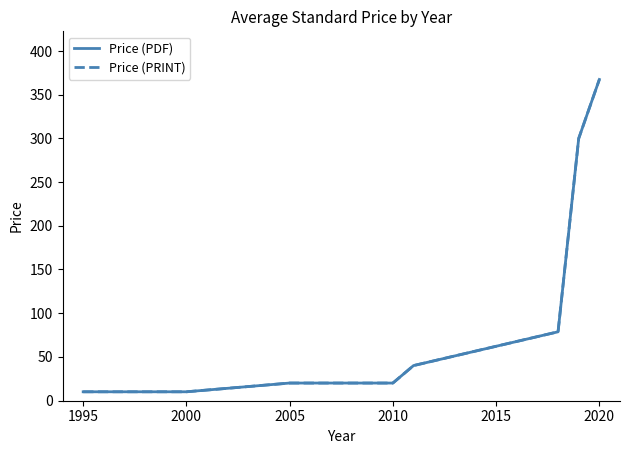

Rank the series by their maximum value, from highest to lowest.

Price (PDF), Price (PRINT)